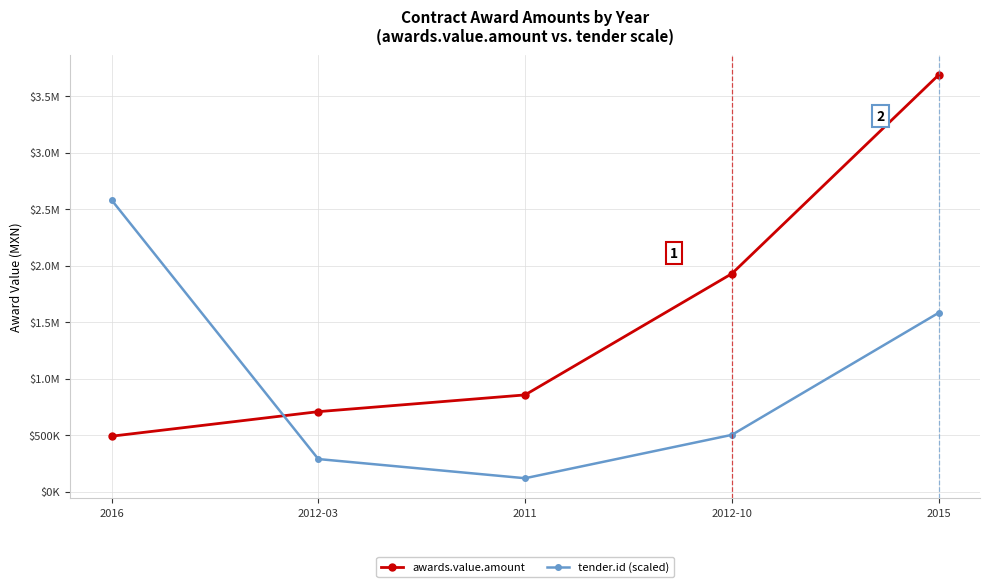

At which category is the sum across all series the highest?

2015